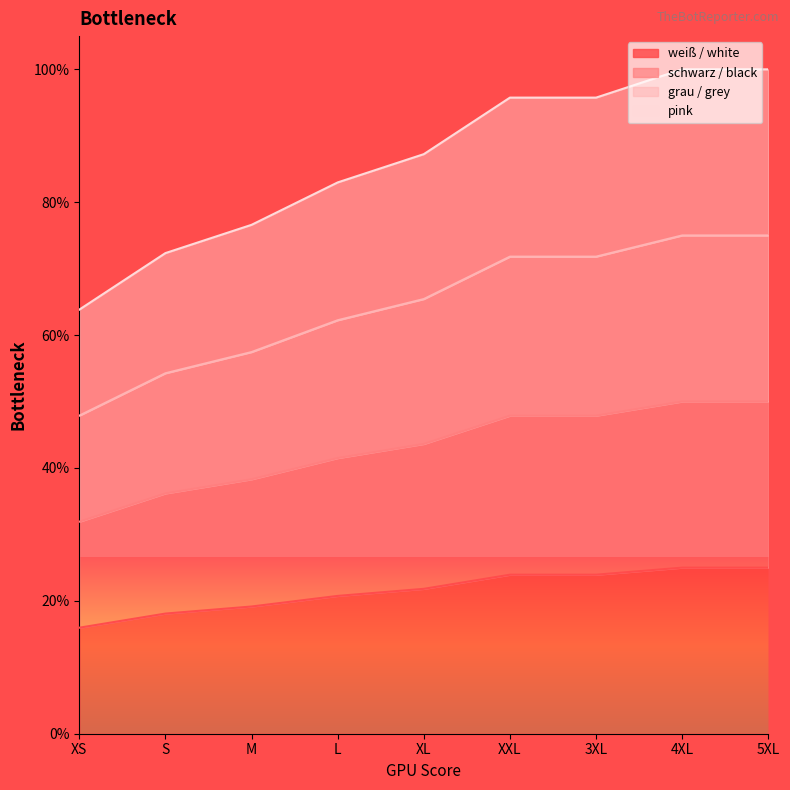

The value of pink at XXL is 3600. True or false?

True